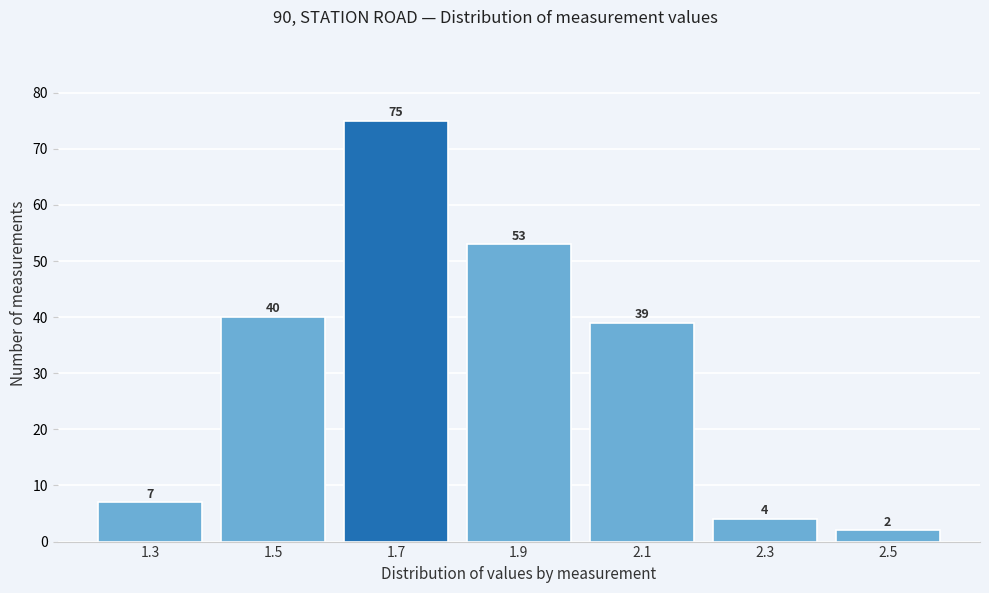

Reading left to right, what are all the values shown in this chart?

1.3=7	1.5=40	1.7=75	1.9=53	2.1=39	2.3=4	2.5=2